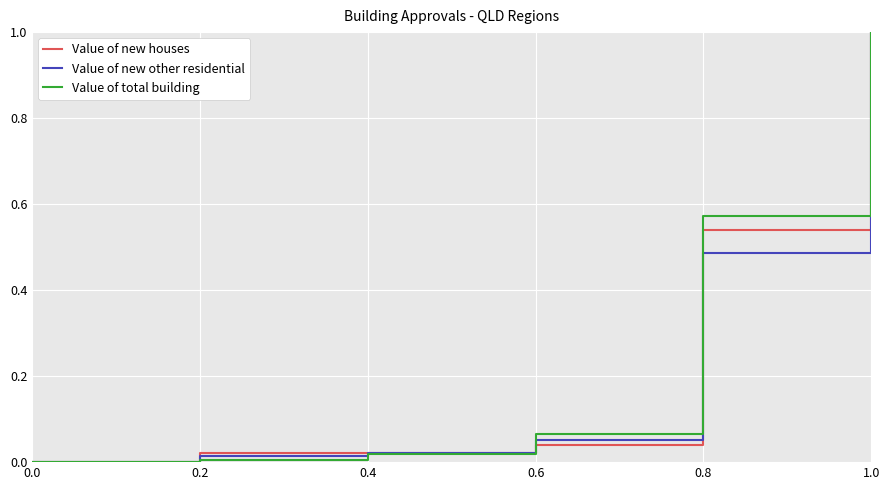

True or false: Value of new houses has more than 2 points higher than both neighbors.

False